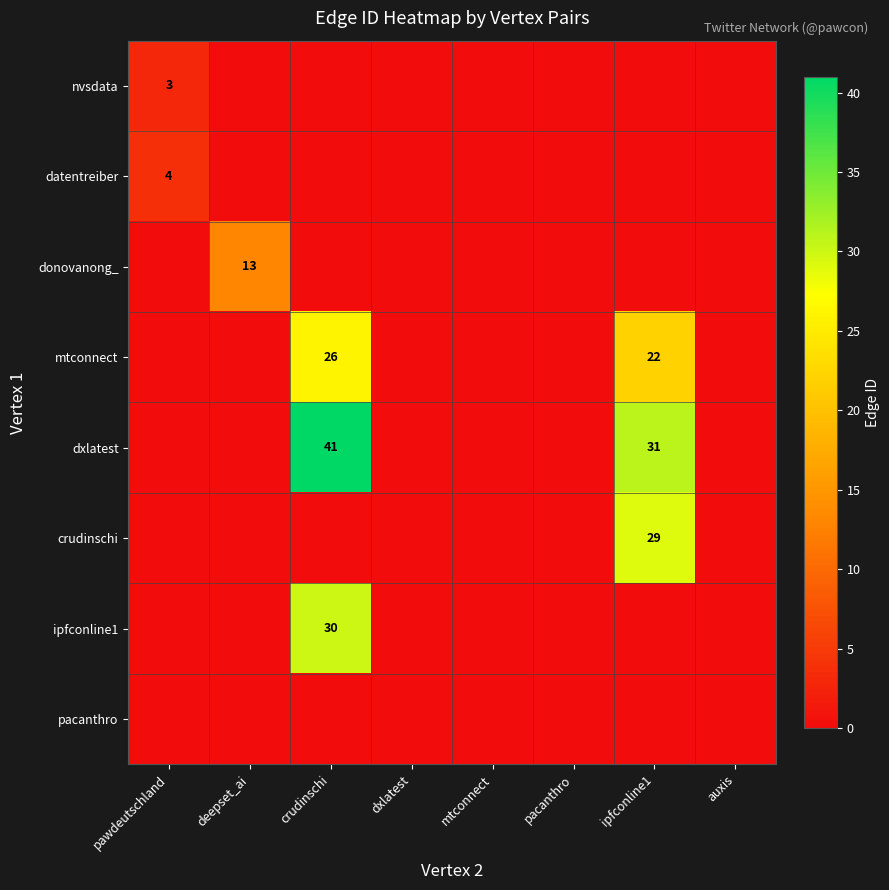

Is it true that mtconnect equals 37 at crudinschi?

False